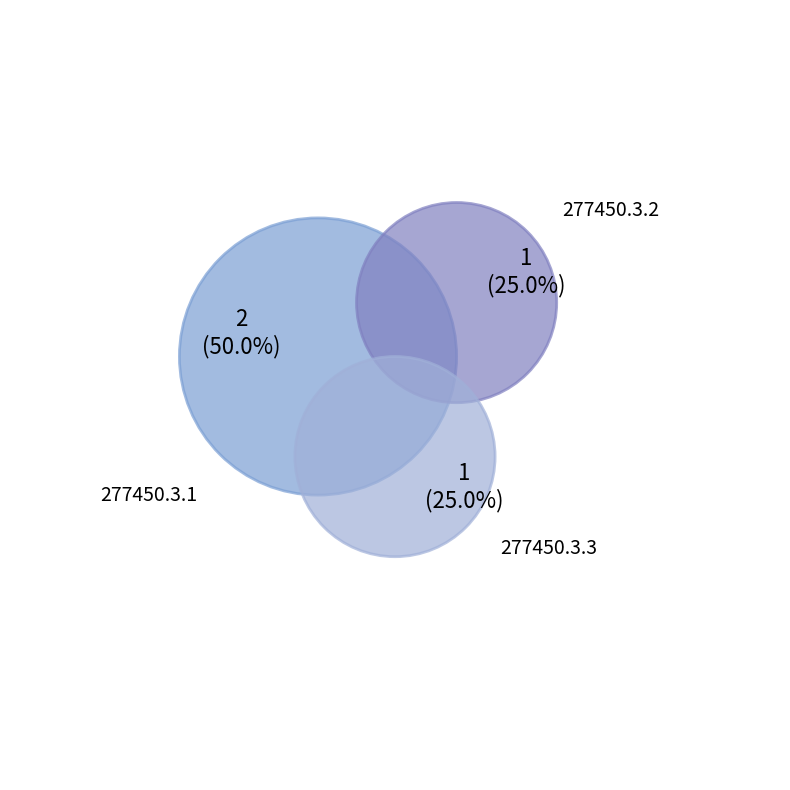

To the nearest percent, what is the difference between the 277450.3.3 and 277450.3.1 slice percentages?

25%